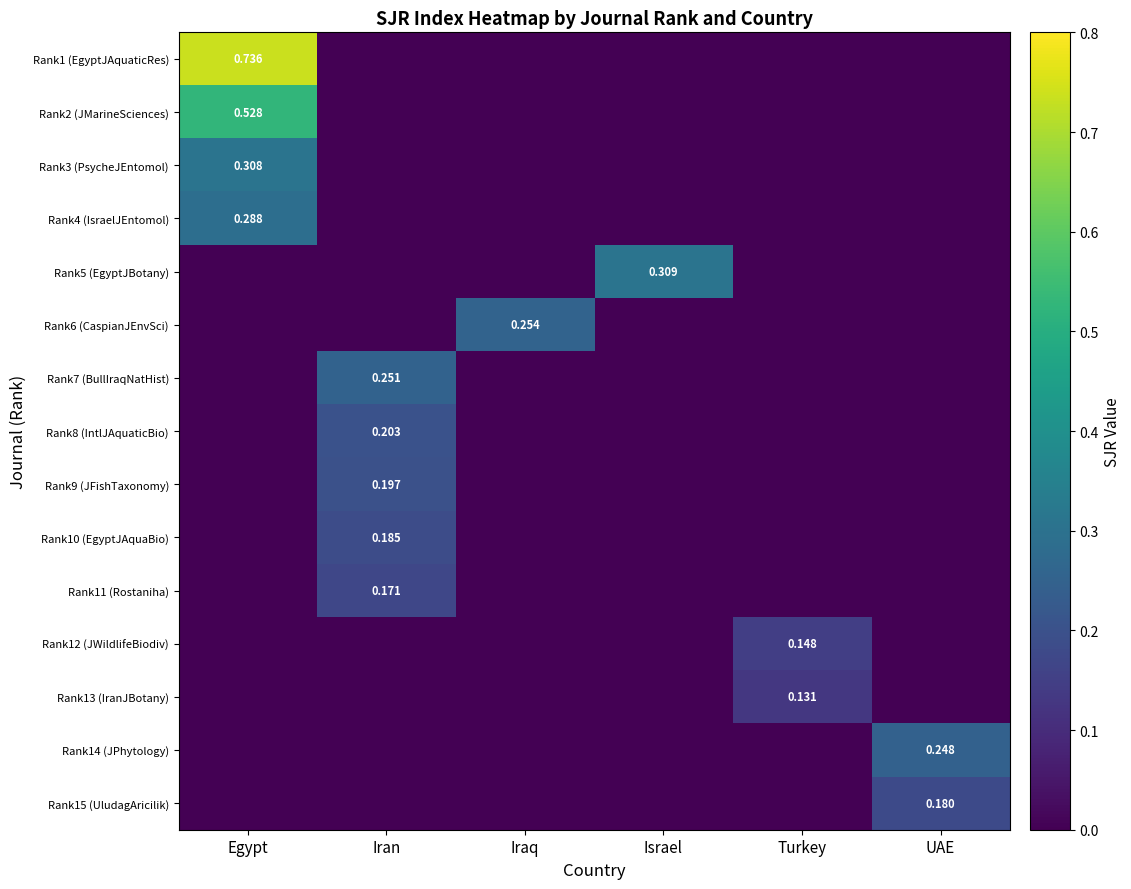

How many Rank5 (EgyptJBotany) values are between 0 and 1?

6